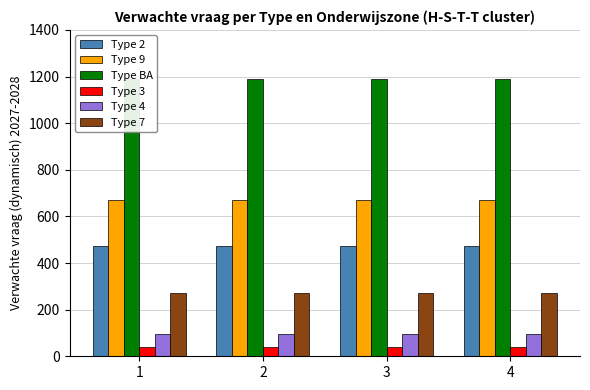

List the series in order of their peak value, lowest first.

Type 3, Type 4, Type 7, Type 2, Type 9, Type BA